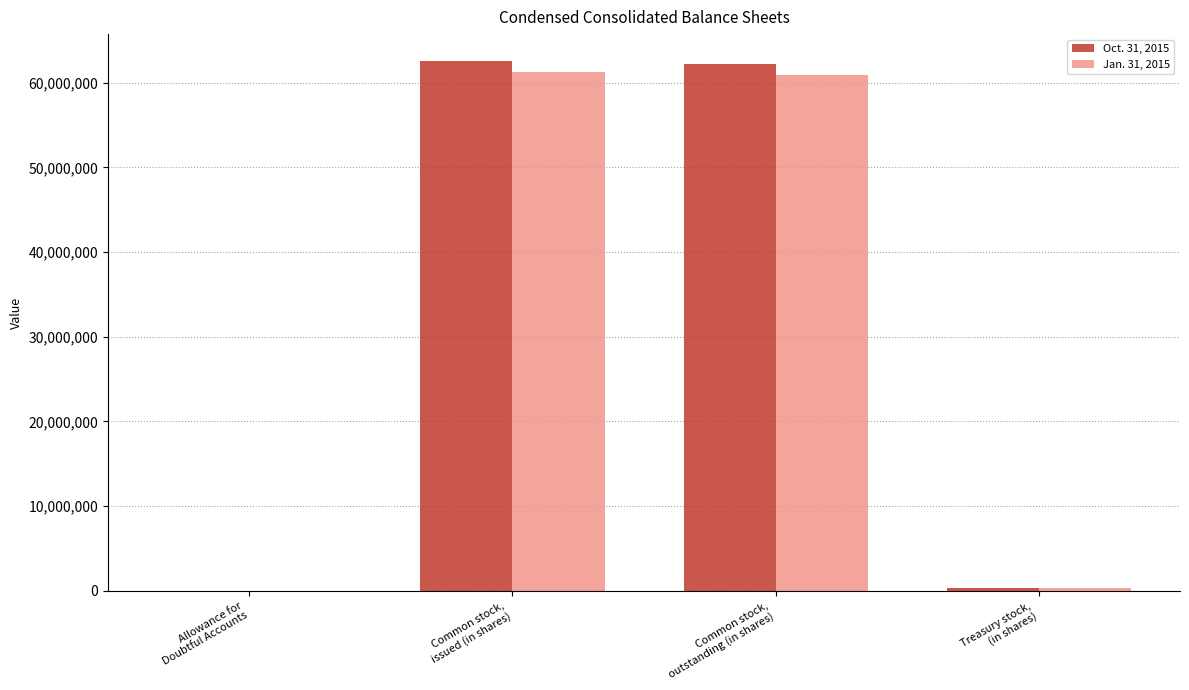

Where does the Jan. 31, 2015 series first go above 60905000?

Common stock,
issued (in shares)